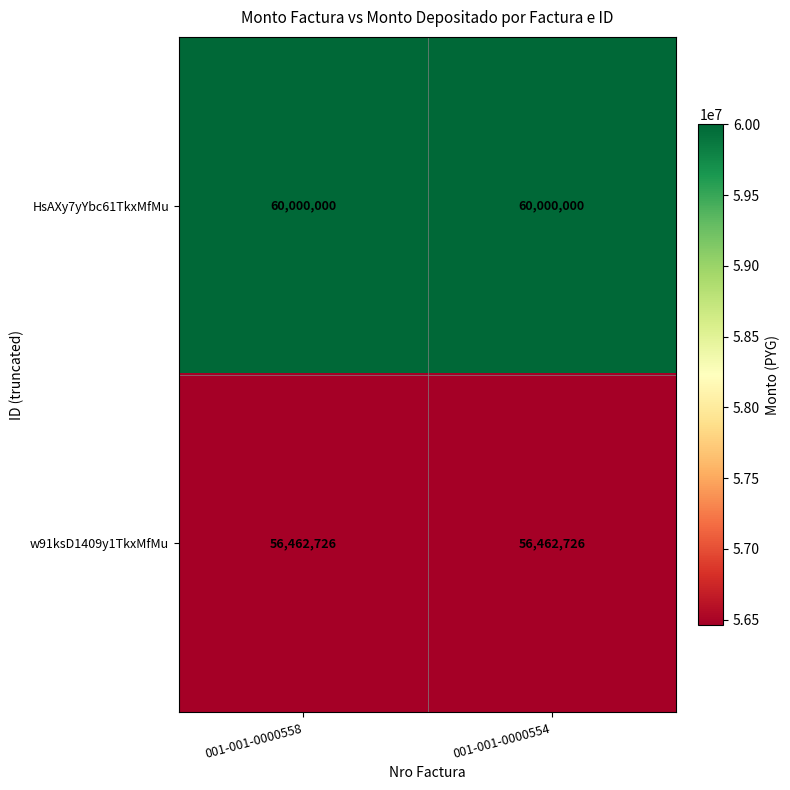

What is the greatest value displayed?

60000000